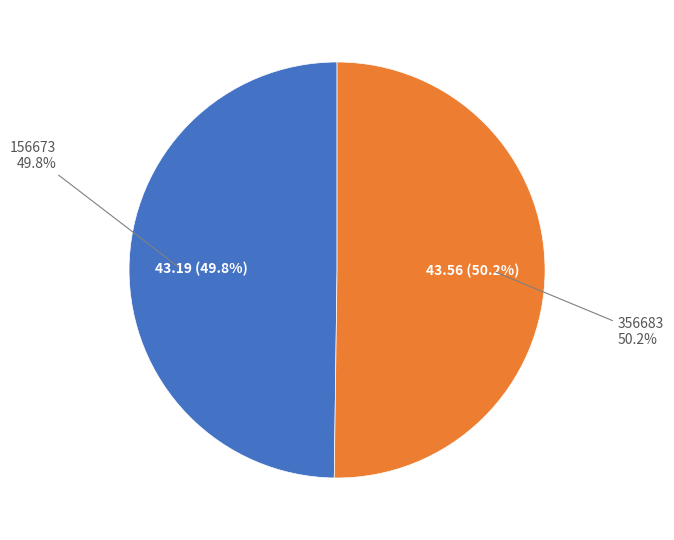

What is the ratio of the value at 156673 to the value at 356683?

1.0